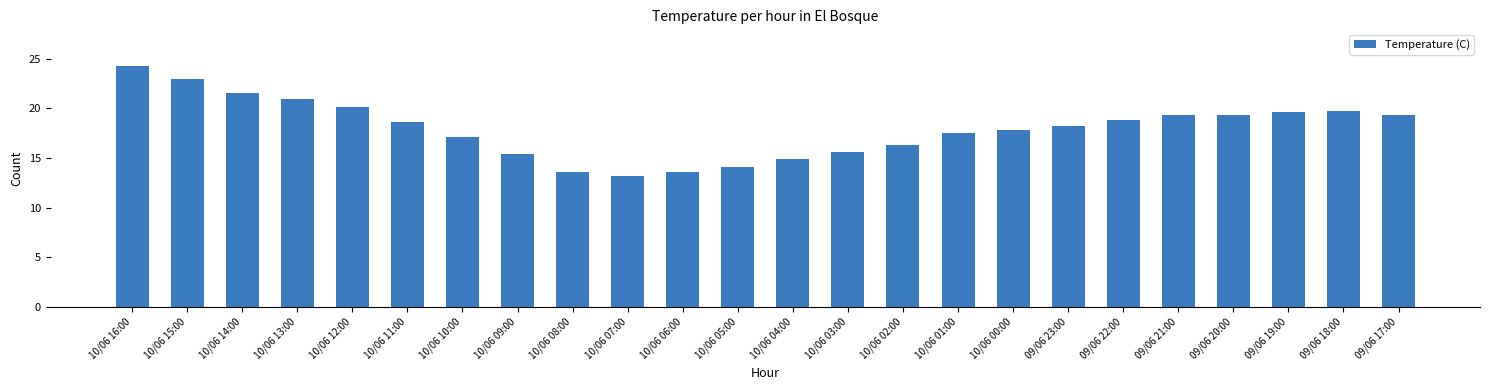

What is the value of the 9th bar from the left?

13.6